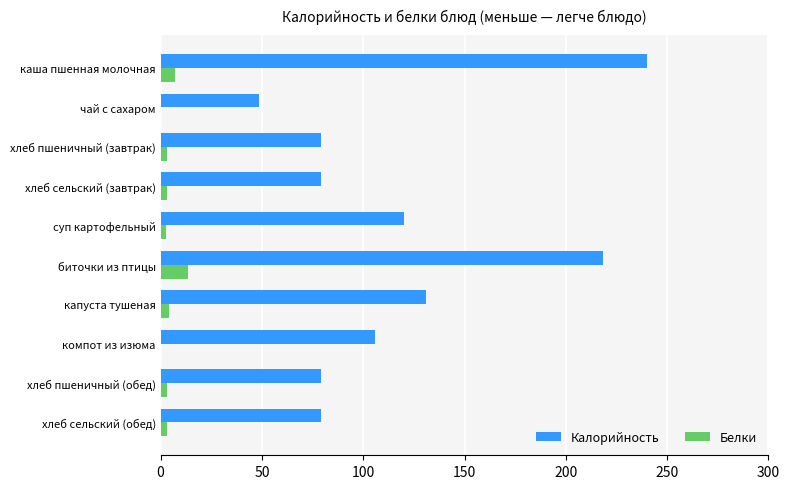

The Калорийность series shows 28.3 at суп картофельный. True or false?

False